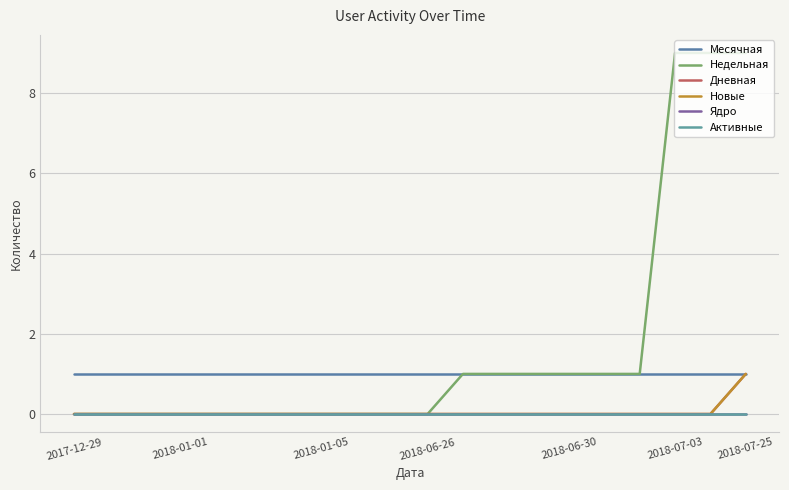

Reading right to left, extract all data points from this chart.

Месячная: 1	1	1	1	1	1	1	1	1	1	1	1	1	1	1	1	1	1	1	1
Недельная: 9	9	9	1	1	1	1	1	1	0	0	0	0	0	0	0	0	0	0	0
Дневная: 1	0	0	0	0	0	0	0	0	0	0	0	0	0	0	0	0	0	0	0
Новые: 1	0	0	0	0	0	0	0	0	0	0	0	0	0	0	0	0	0	0	0
Ядро: 0	0	0	0	0	0	0	0	0	0	0	0	0	0	0	0	0	0	0	0
Активные: 0	0	0	0	0	0	0	0	0	0	0	0	0	0	0	0	0	0	0	0